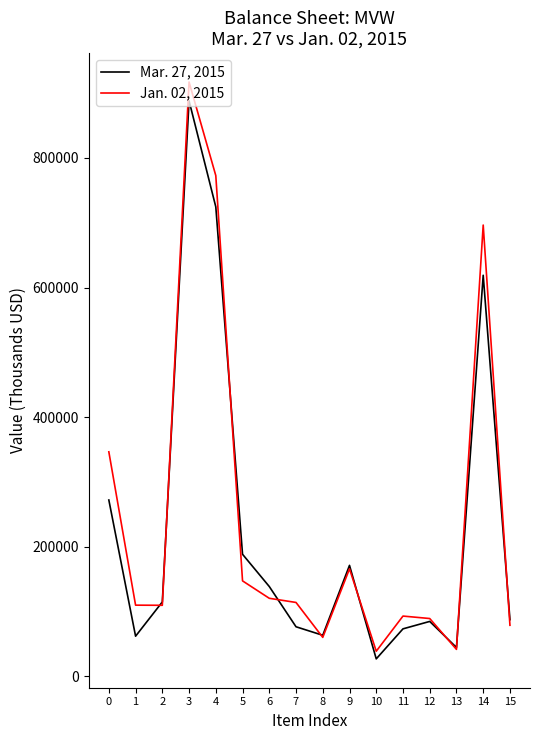

Which series has the largest total across all categories?

Jan. 02, 2015